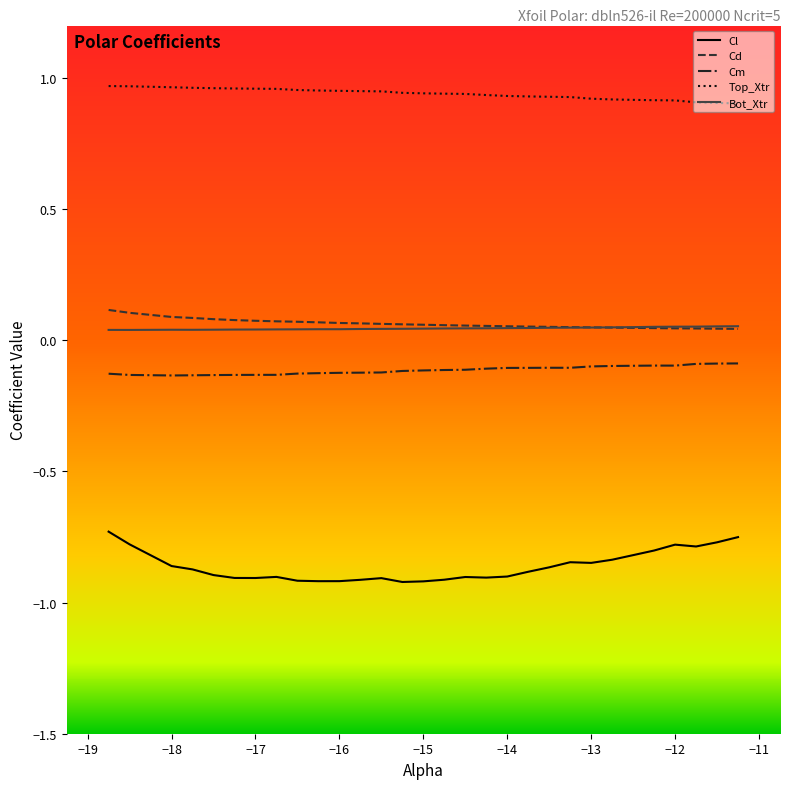

Which series has the largest total across all categories?

Top_Xtr